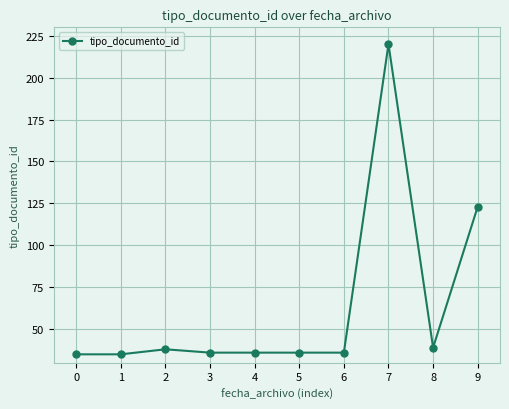

At which label does the data first exceed 36?

2